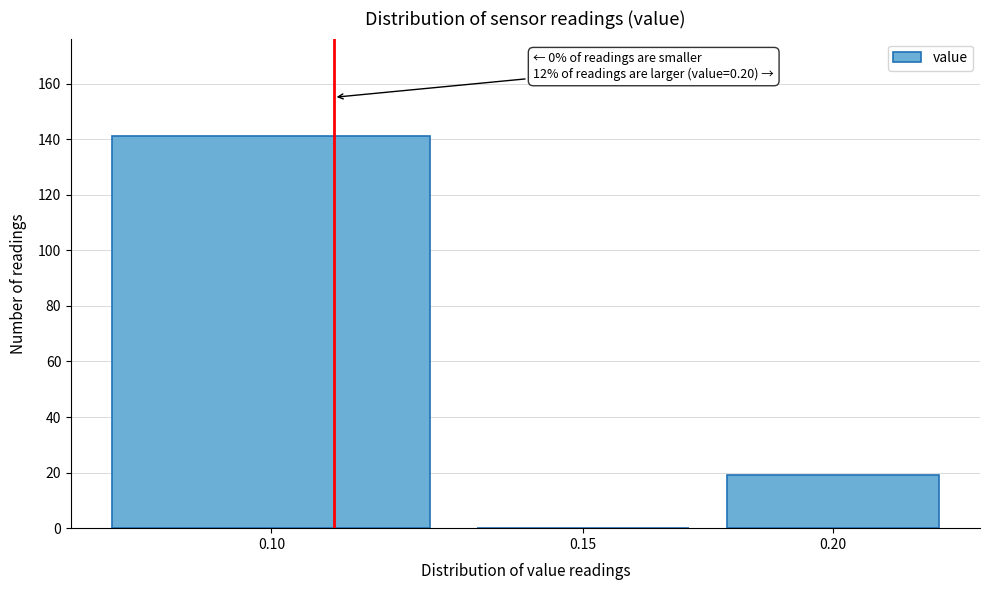

Reading right to left, list all the values displayed in this chart.

0.20=19	0.15=0	0.10=141